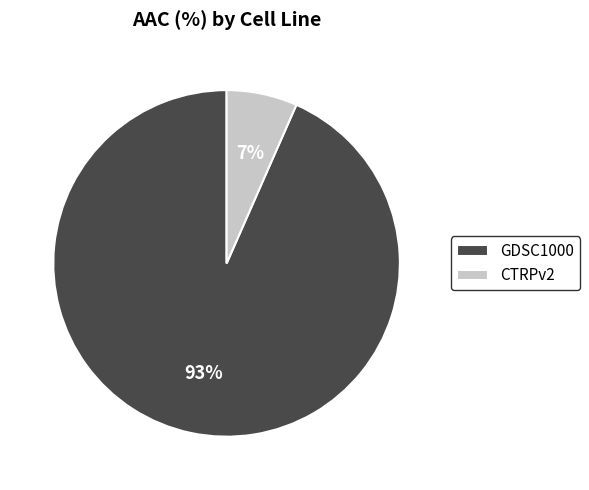

The CTRPv2 slice represents 7% of the pie. True or false?

True